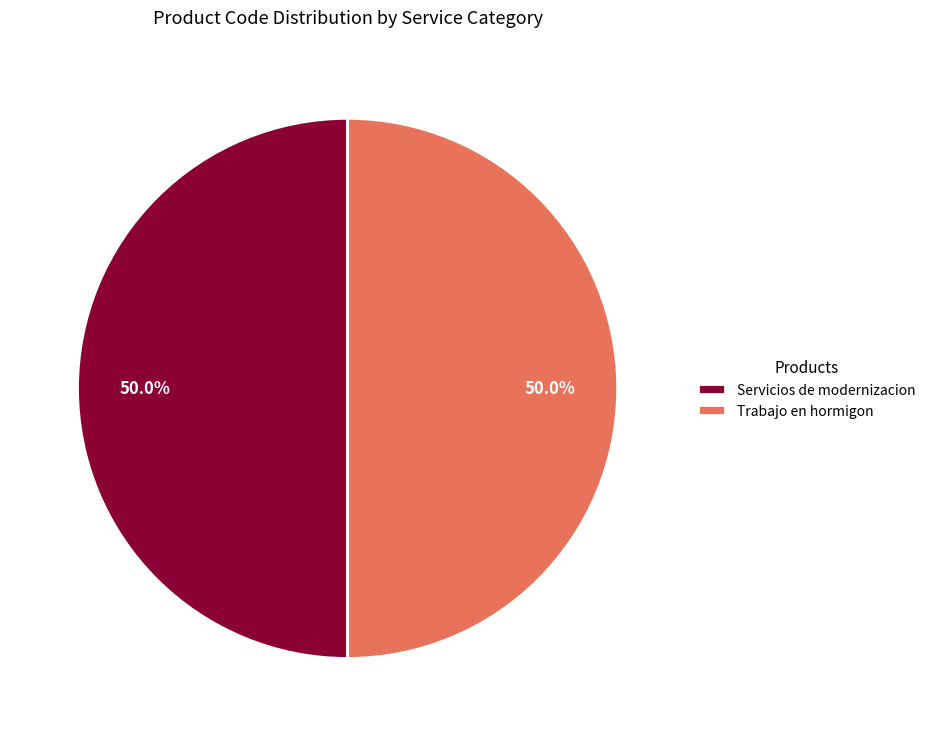

To the nearest percent, what is the combined percentage of Servicios de modernizacion and Trabajo en hormigon?

100%